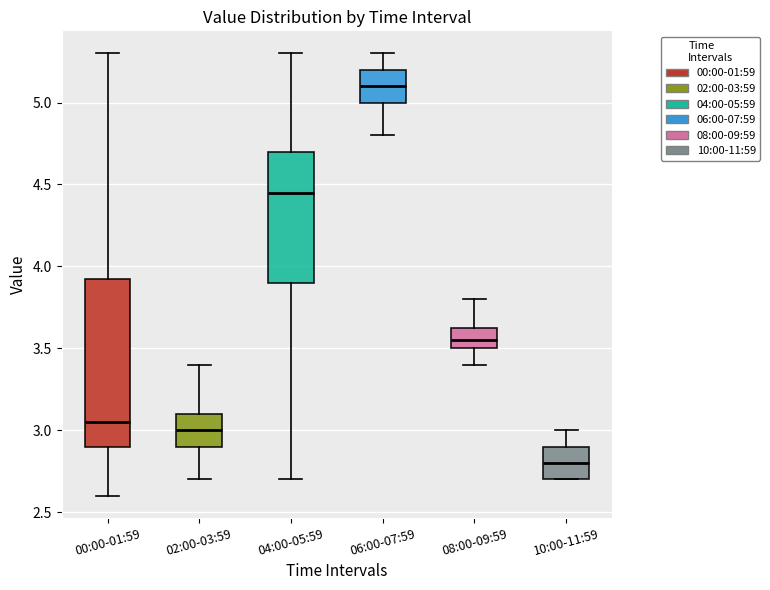

Where does the median line of the box for 02:00-03:59 sit on the y-axis? The values are not printed on the chart, so give them approximately, as read against the axis.

3.00